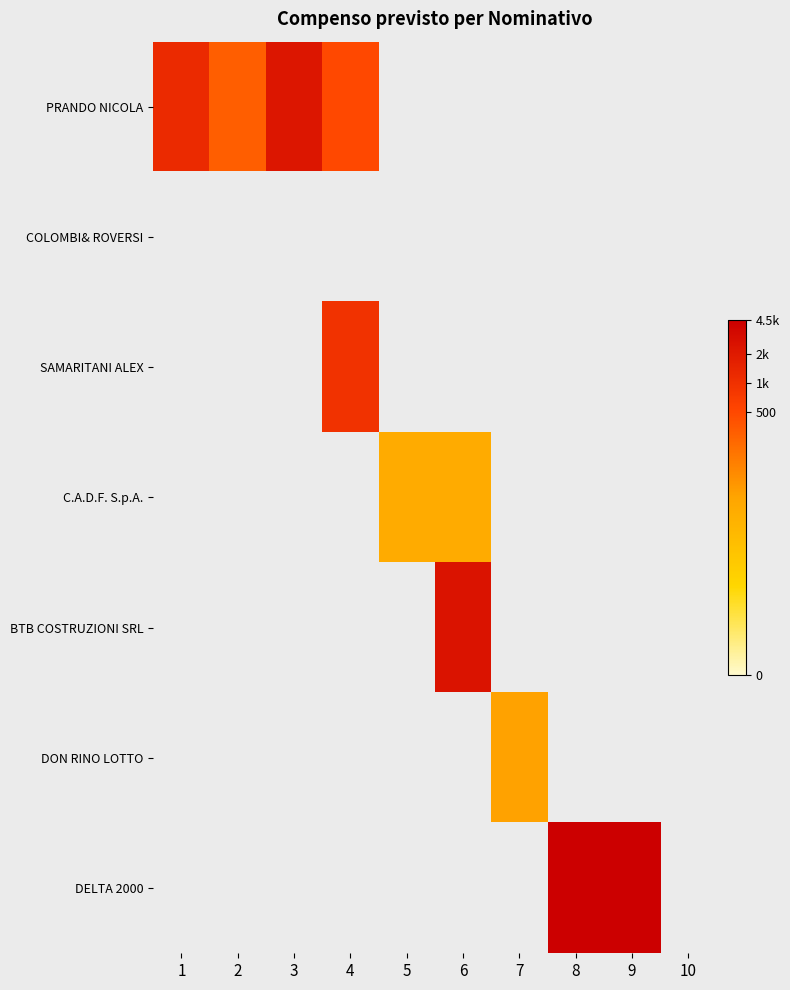

Which has a higher value, 3 or 9?

9